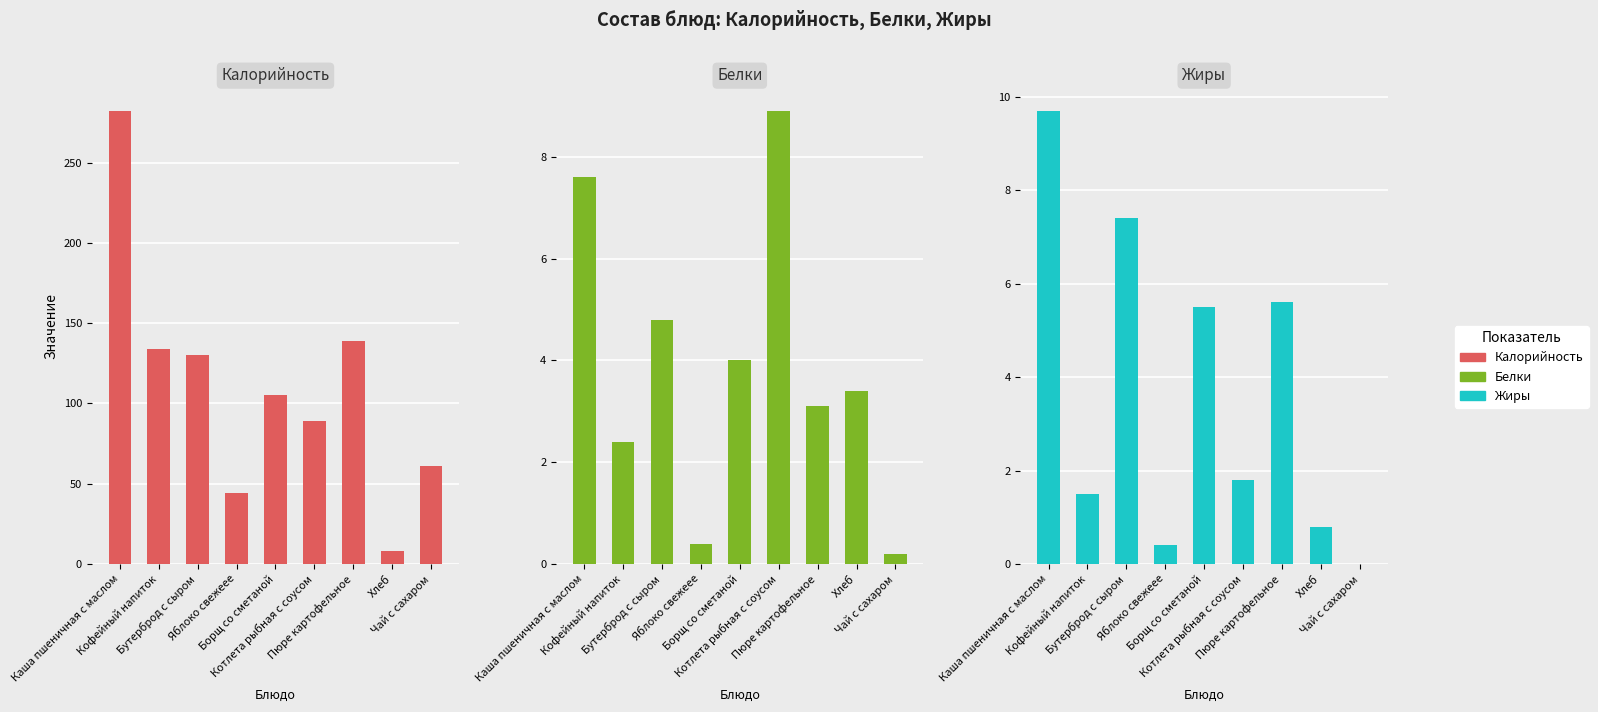

What is the value of the Калорийность bar at the 2nd from the left?

134.0